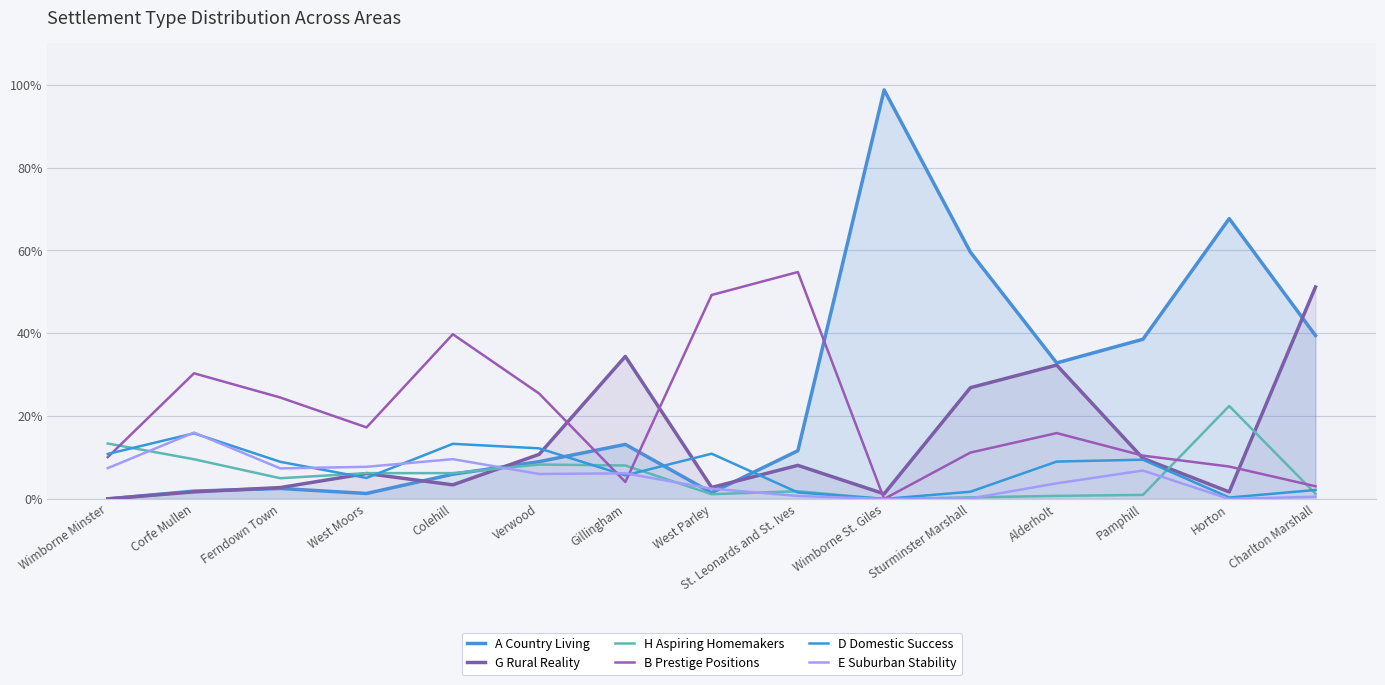

After their last crossing, which series has the higher values: A Country Living or E Suburban Stability?

A Country Living